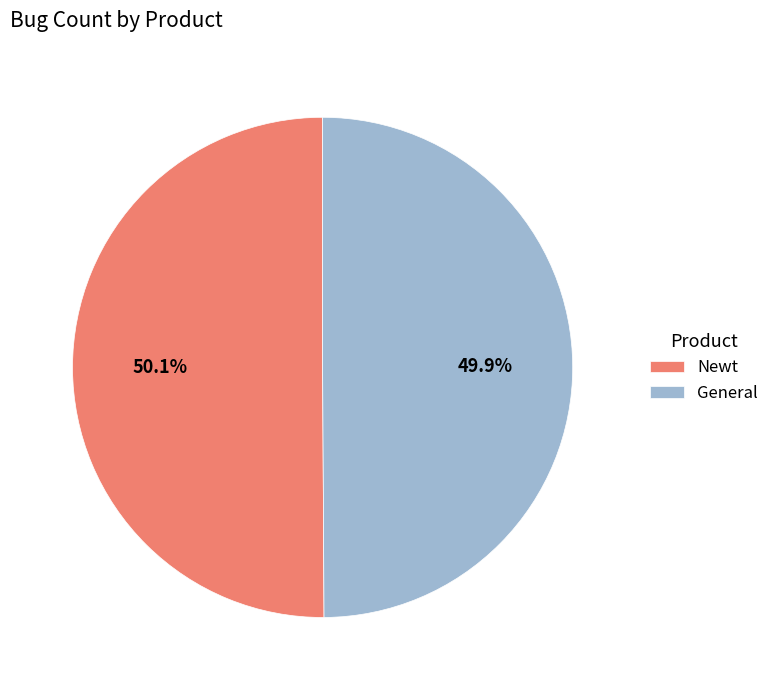

Is it true that General is 50% of the pie?

True